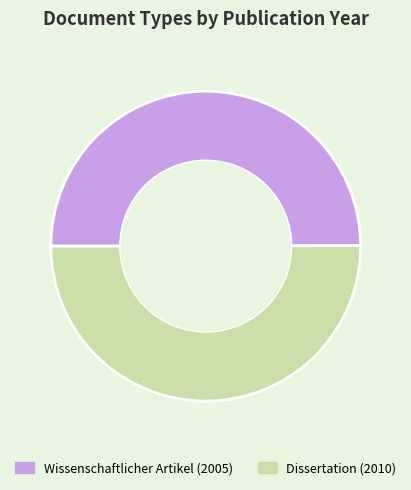

What is the ratio of the value at Wissenschaftlicher Artikel (2005) to the value at Dissertation (2010)?

1.0